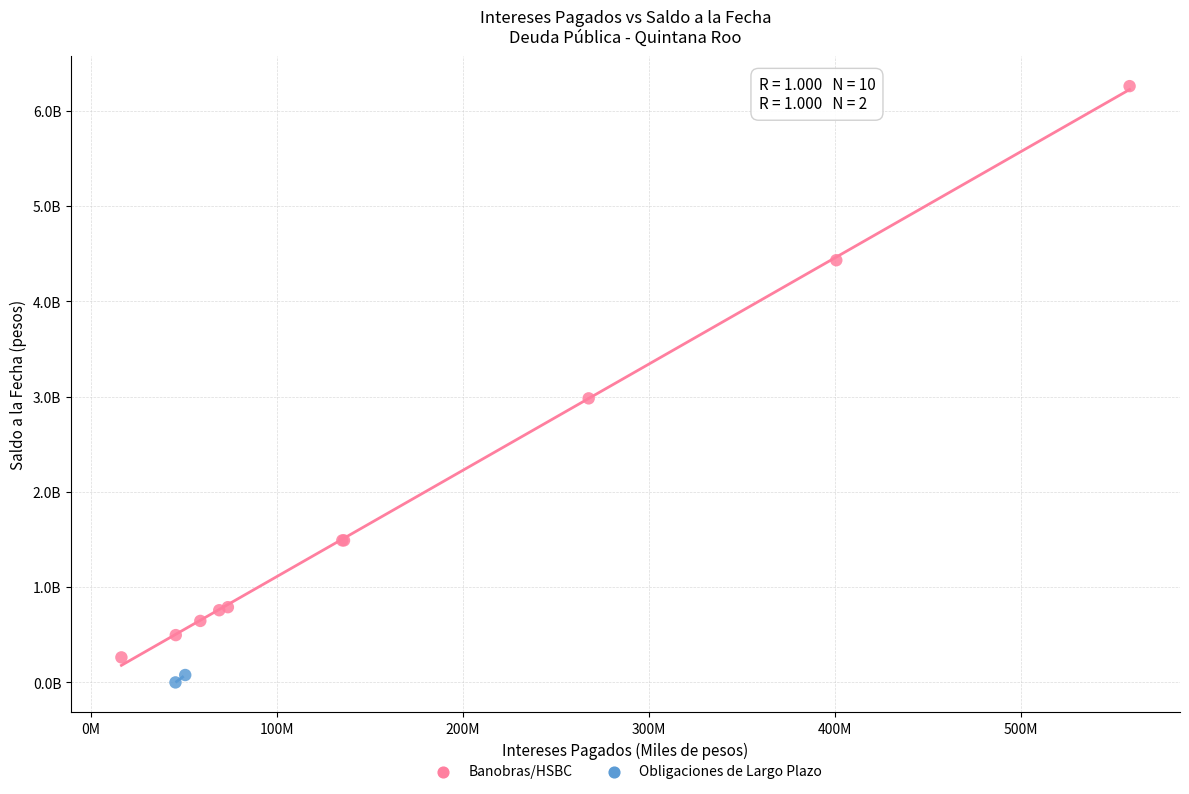

What are all the series names shown in the legend?

Banobras/HSBC, Obligaciones de Largo Plazo